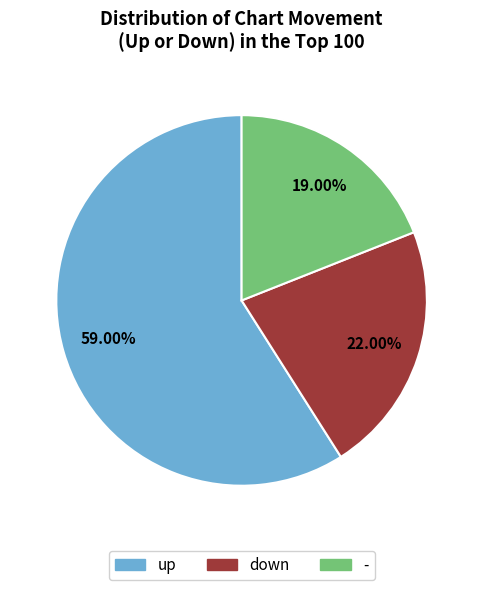

Is the sum of - and up greater than half?

Yes